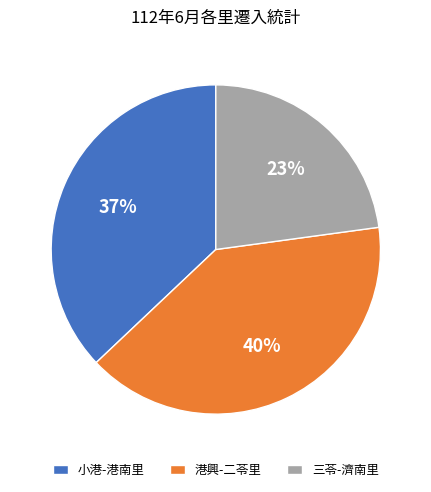

To the nearest percent, what portion does 小港-港南里 represent?

37%